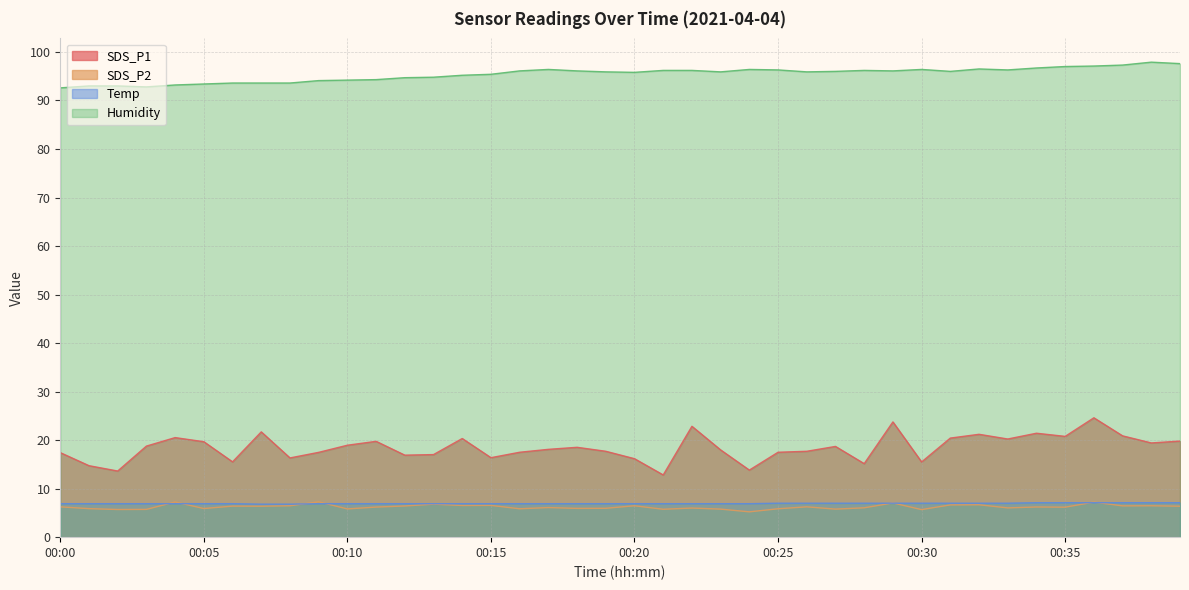

Is the value of SDS_P2 at 00:32 greater than the value of Humidity at 00:09?

No